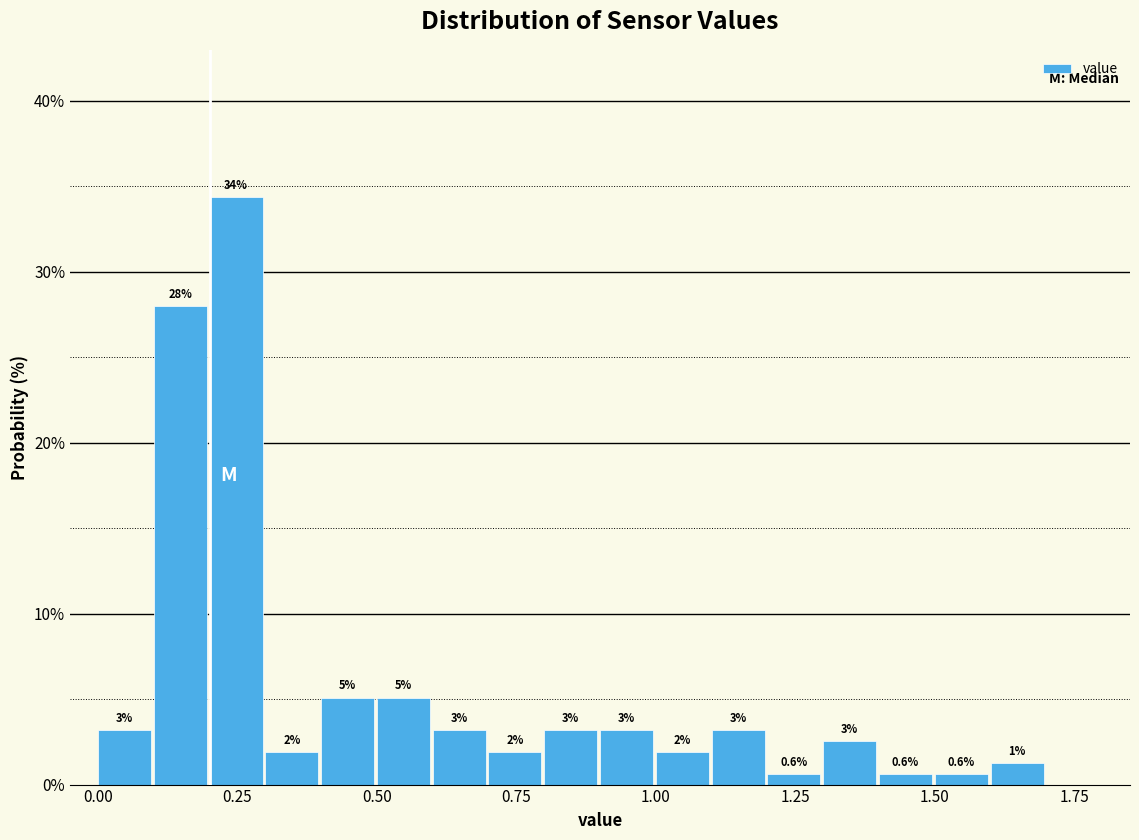

Around what value on the x-axis is the tallest bar? Give the approximate position of its centre, as read against the axis.

0.25